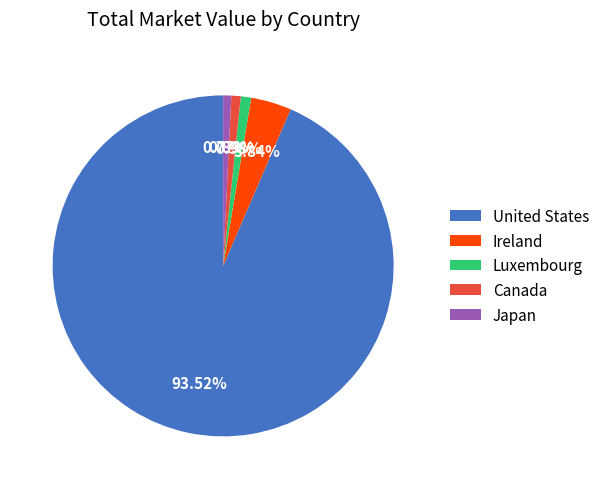

Which has a higher value, United States or Ireland?

United States